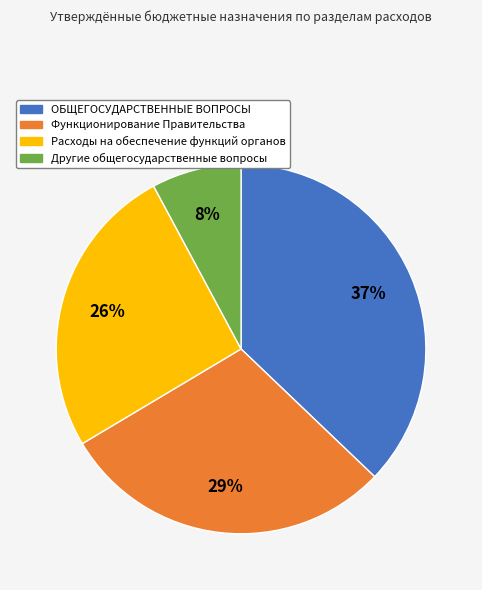

Do Другие общегосударственные вопросы and Функционирование Правительства together represent more than half of the pie?

No